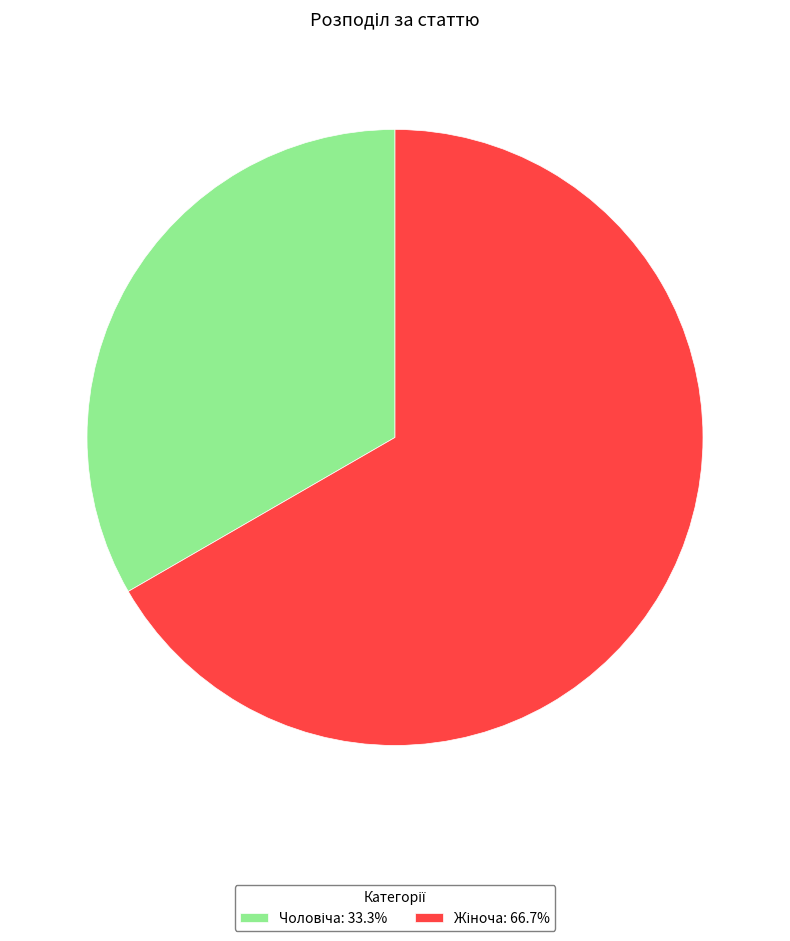

Does any single category account for the majority?

Yes